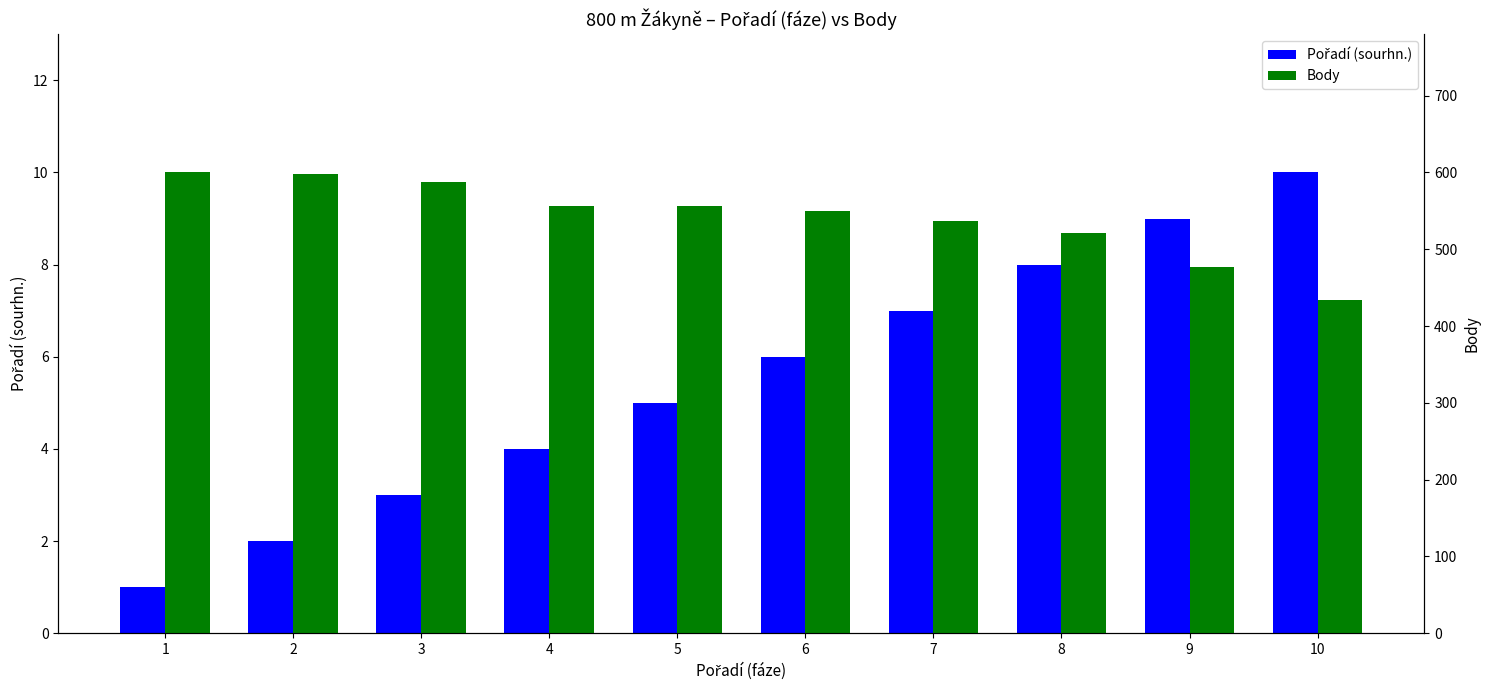

Are the bars horizontal?

No